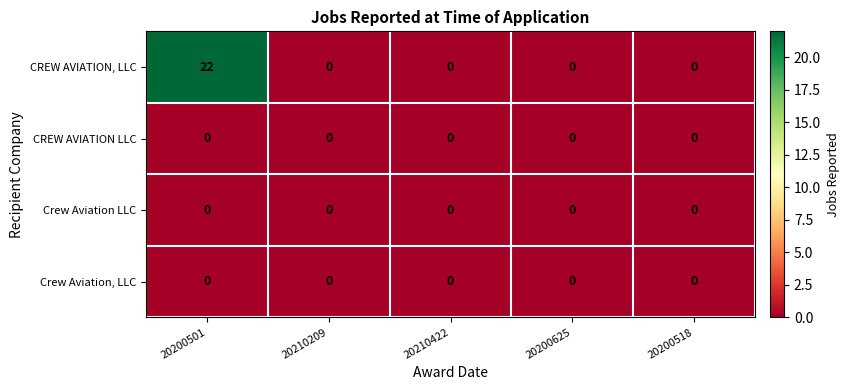

The CREW AVIATION LLC series shows 0 at 20200501. True or false?

True